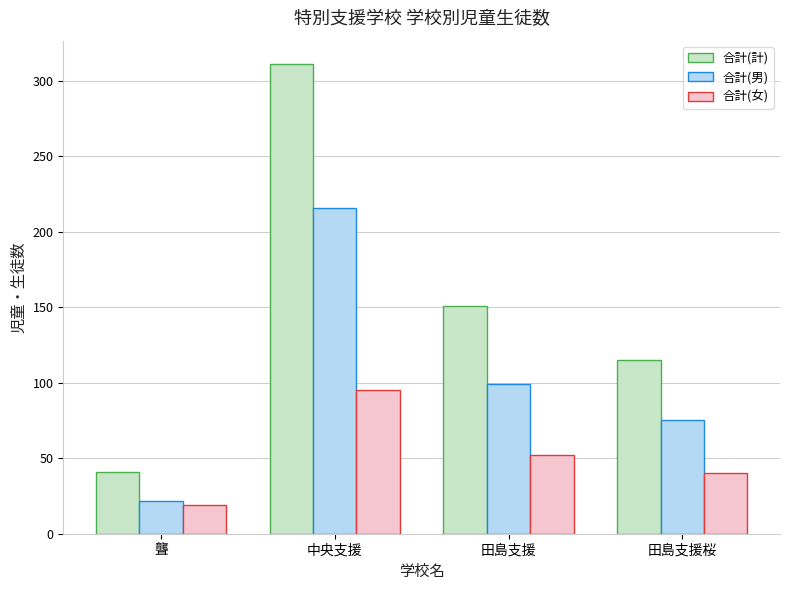

Reading left to right, transcribe all the data shown in this chart.

合計(計): 41	311	151	115
合計(男): 22	216	99	75
合計(女): 19	95	52	40